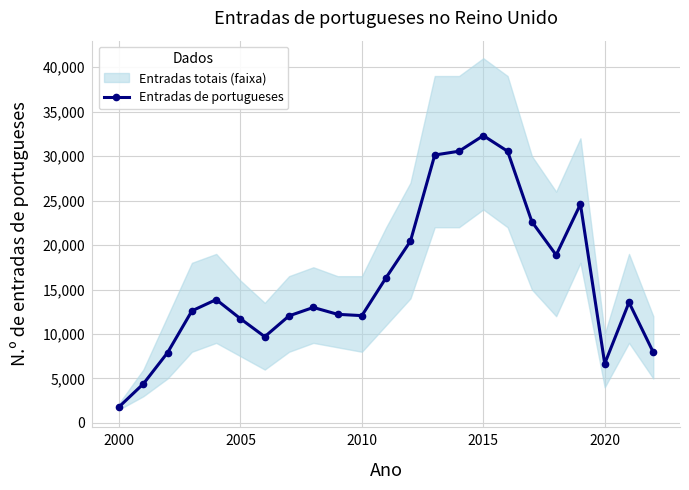

How many lines are shown in the chart?

1